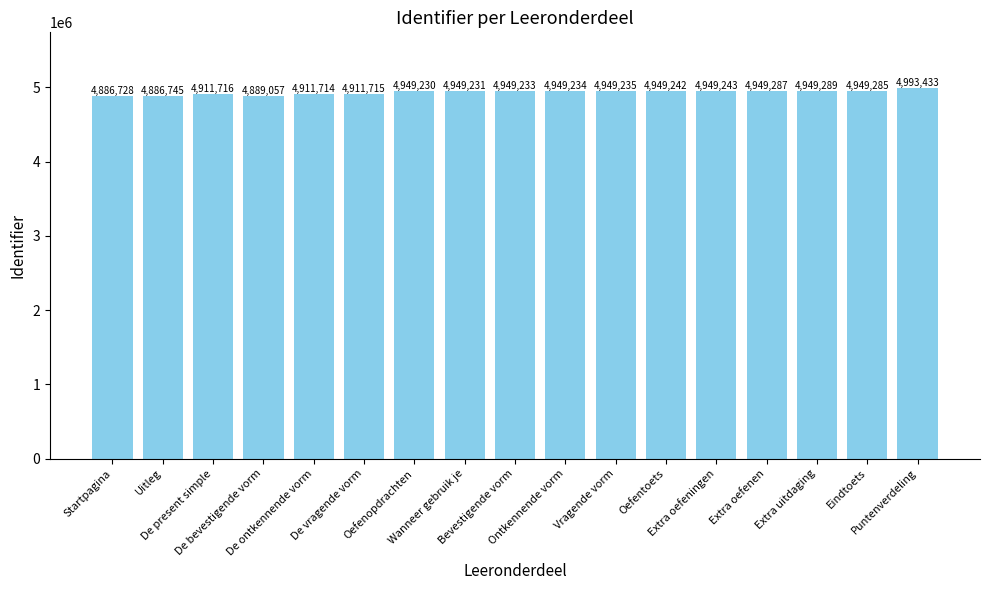

What is the value of the 4th bar from the left?

4889057